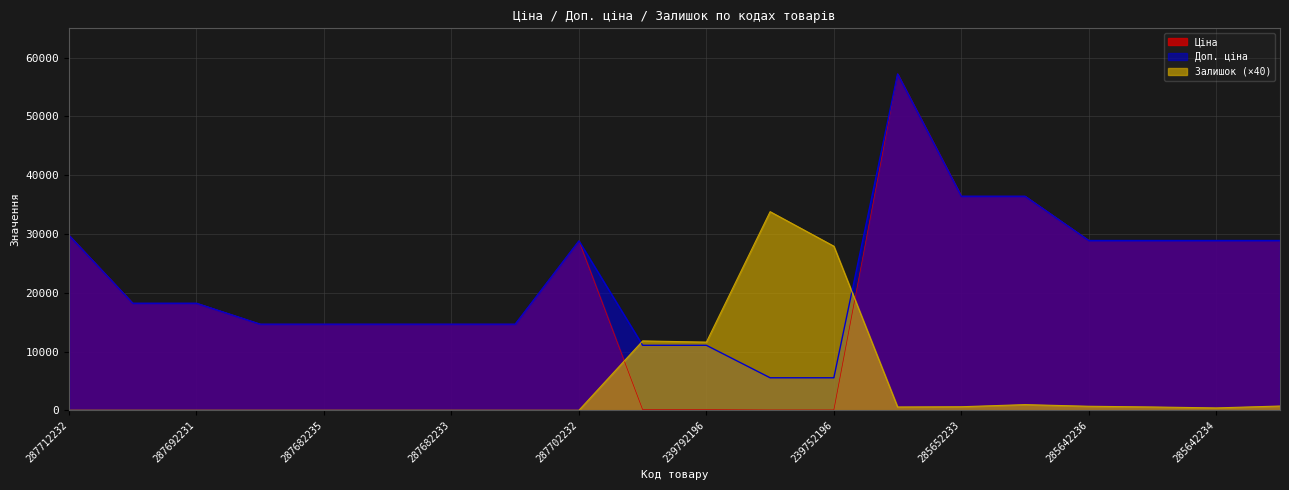

How many lines are shown in the chart?

3